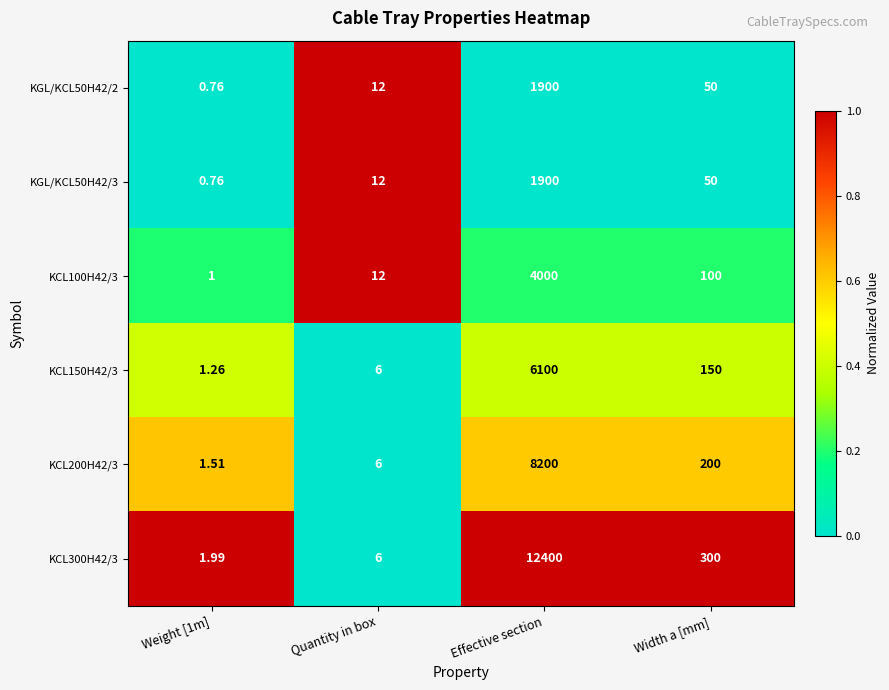

What is the difference between the highest and lowest values at Quantity in box?

6.0